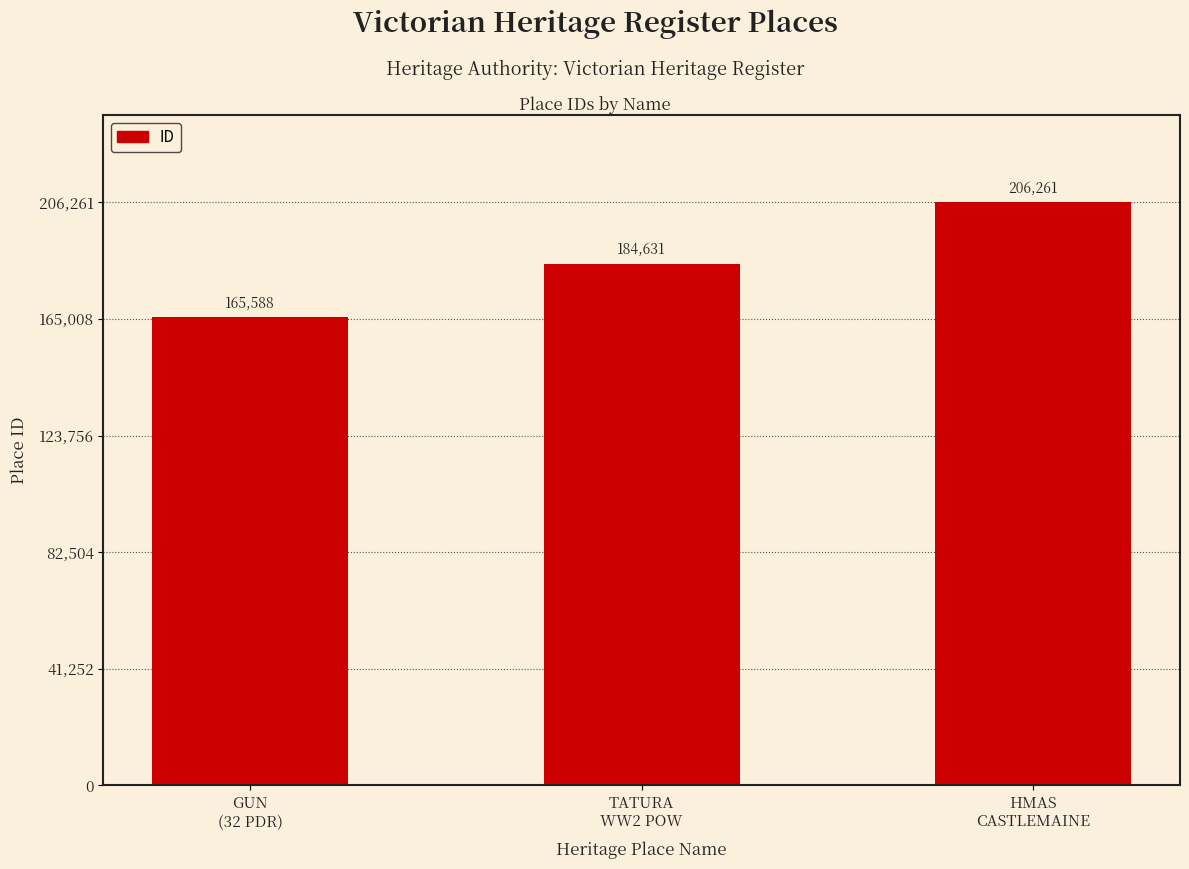

Reading left to right, what are all the values shown in this chart?

165588	184631	206261